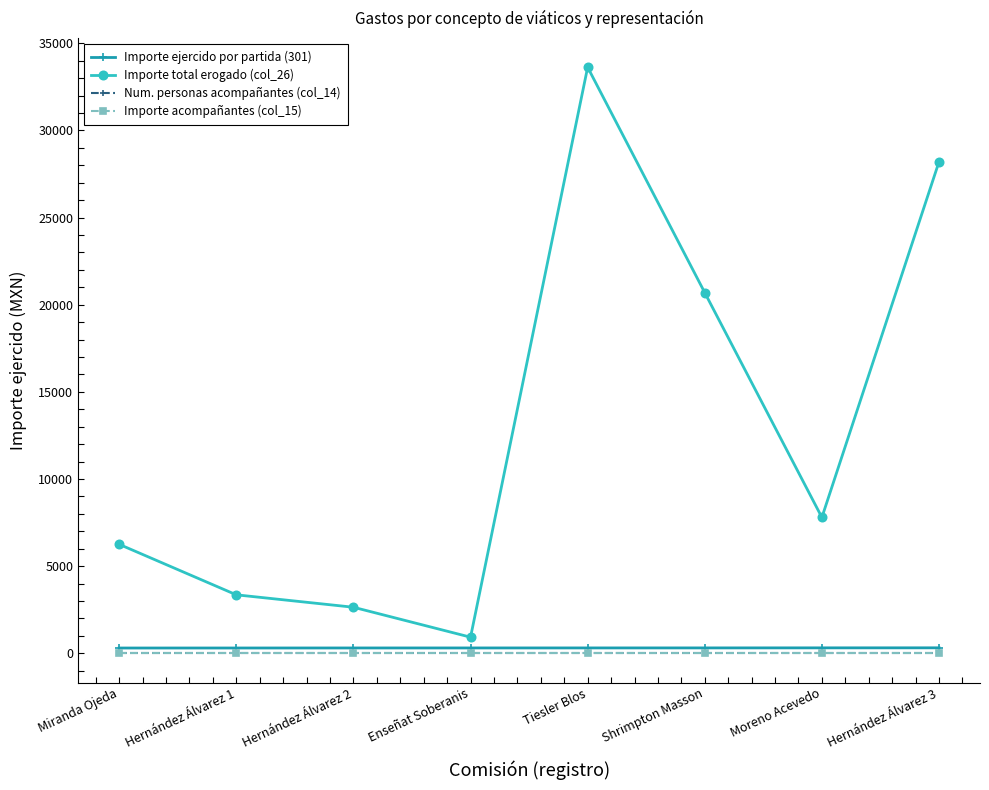

What is the maximum value shown in the chart?

33623.1